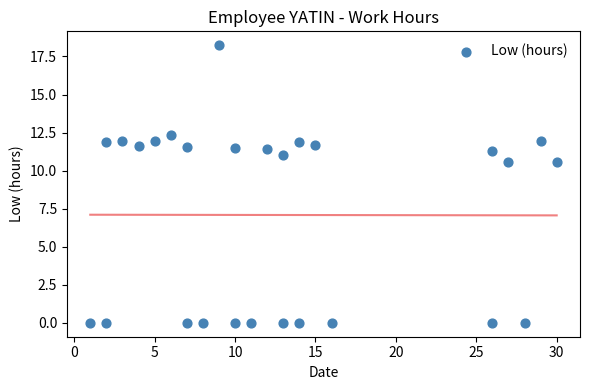

What is the range of X values (max minus min)?

29.0